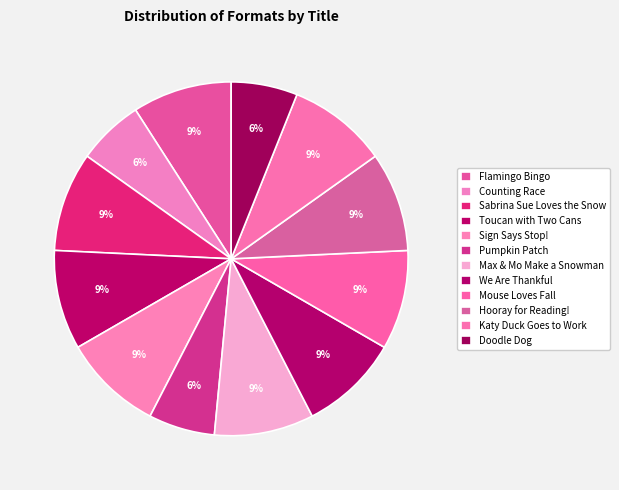

To the nearest percent, what percentage of the pie is Katy Duck Goes to Work?

9%